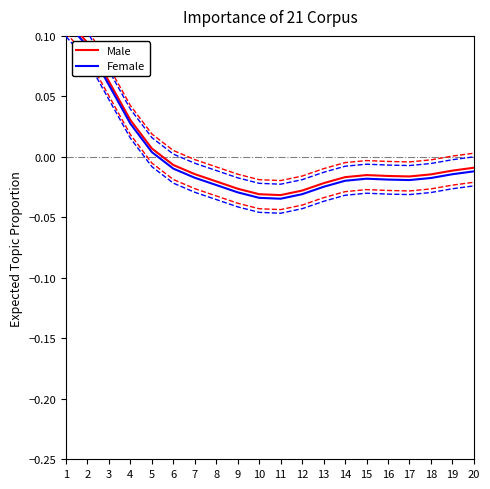

What is the difference between the second highest and second lowest values in the Female series?

0.1